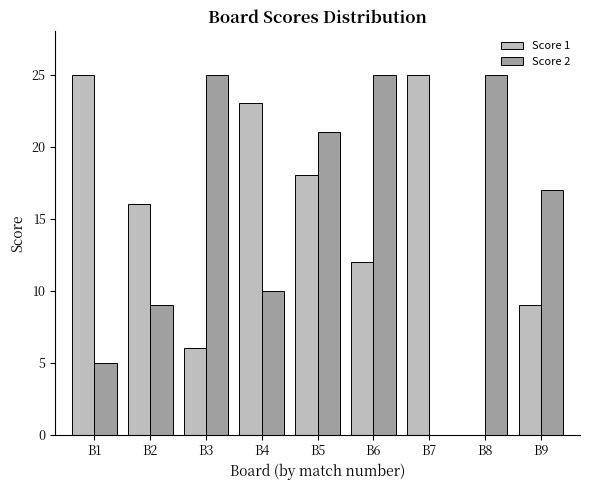

What is the highest value of the Score 1 series?

25